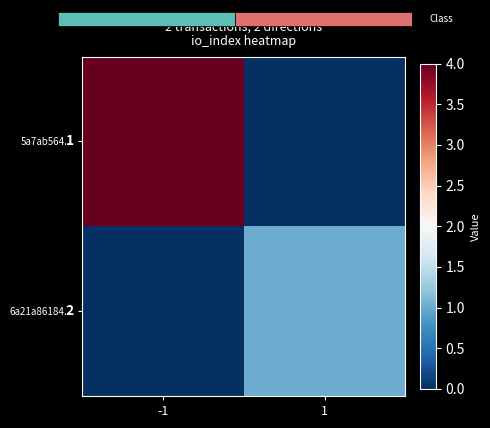

Count the number of categories in the chart.

2